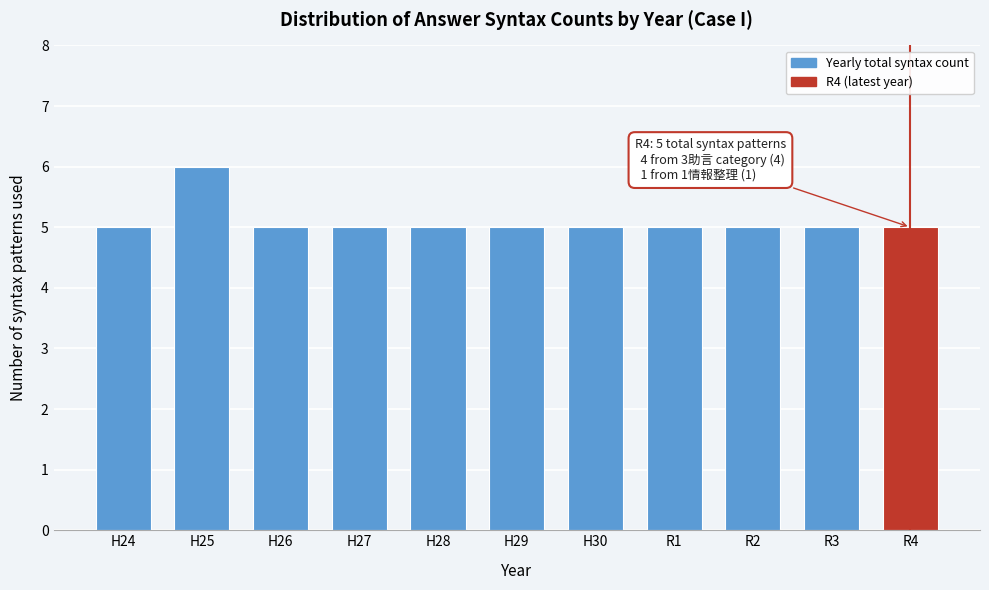

Reading right to left, what are all the values shown in this chart?

5	5	5	5	5	5	5	5	5	6	5